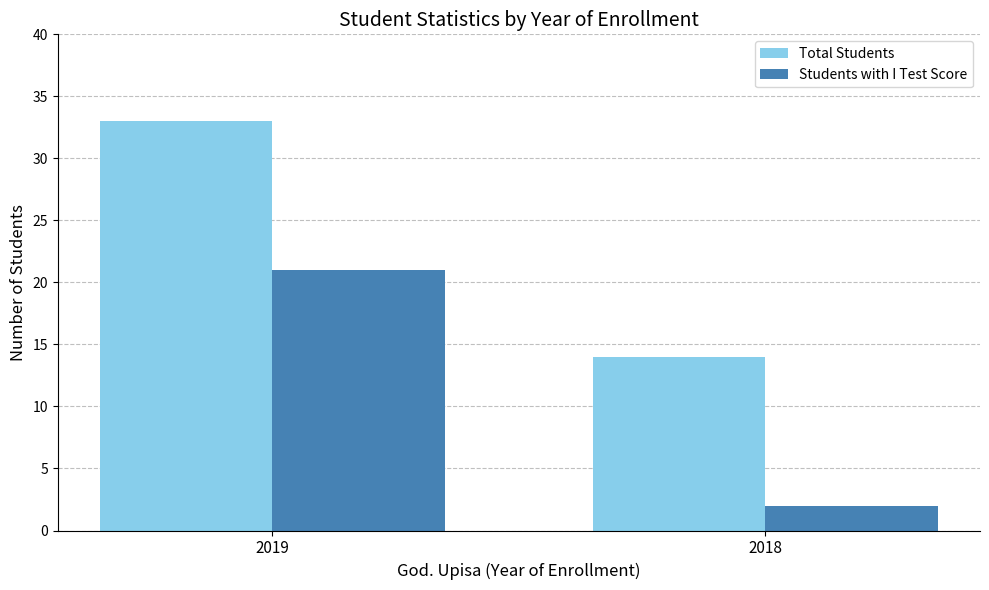

Reading left to right, list all the values displayed in this chart.

Total Students: 2019=33	2018=14
Students with I Test Score: 2019=21	2018=2